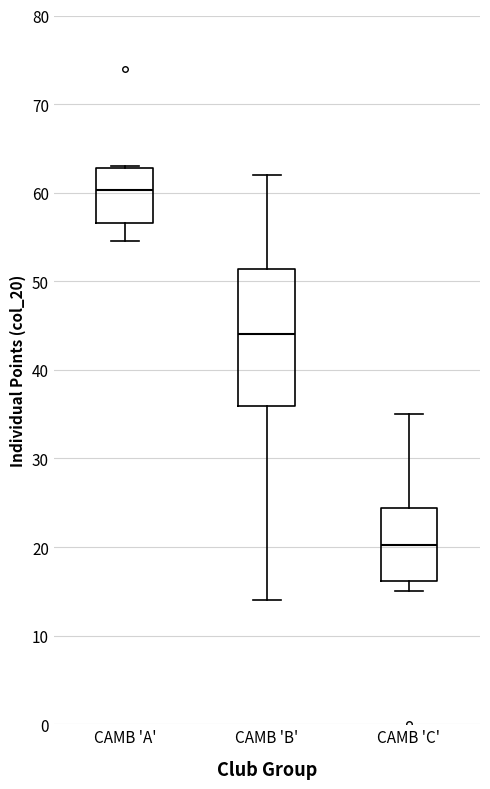

Reading left to right, transcribe this box plot: for each box, give where its median line is, the range the box spans, and where its two whiskers end, as read against the y-axis. The values are not printed on the chart, so give them approximately, as read against the axis.

CAMB 'A': median 60, box 57 to 63, whiskers 55 to 63
CAMB 'B': median 44, box 36 to 51, whiskers 14 to 62
CAMB 'C': median 20, box 16 to 24, whiskers 15 to 35